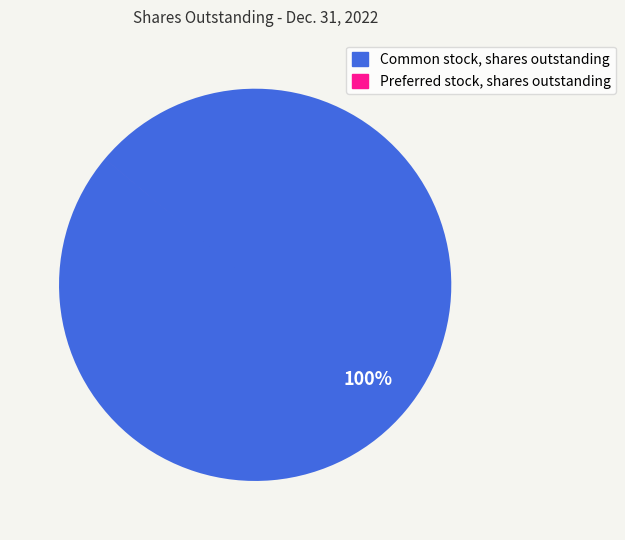

What percentage is the Common stock, shares outstanding slice, to the nearest percent?

100%